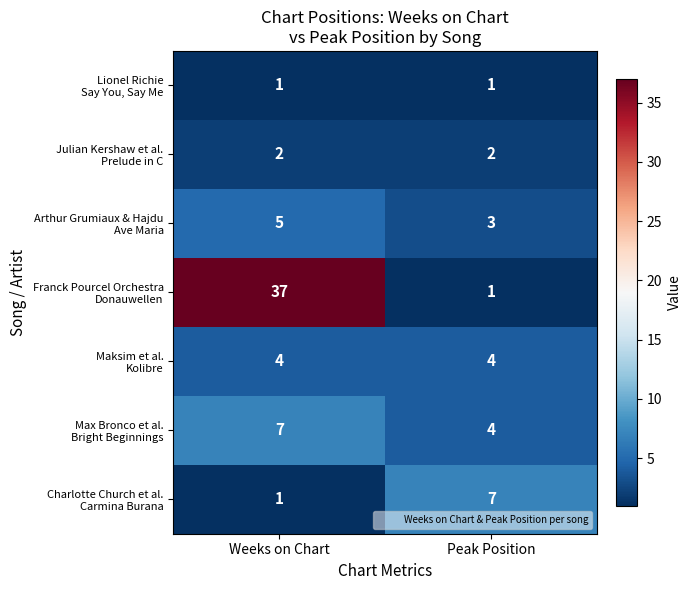

At which category is the sum across all series the highest?

Weeks on Chart